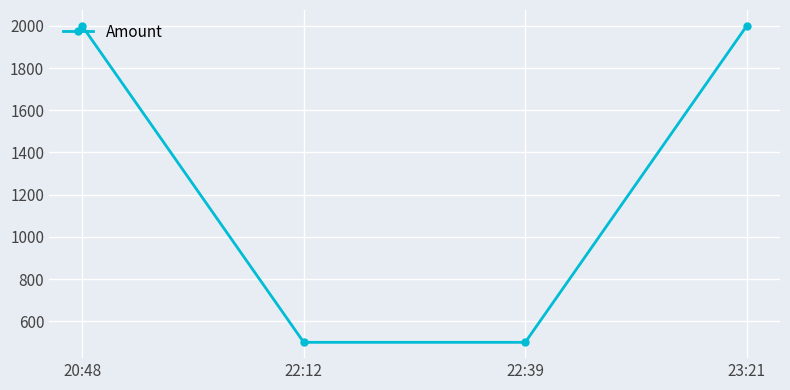

Is it true that the value at 20:48 is 3228.8?

False